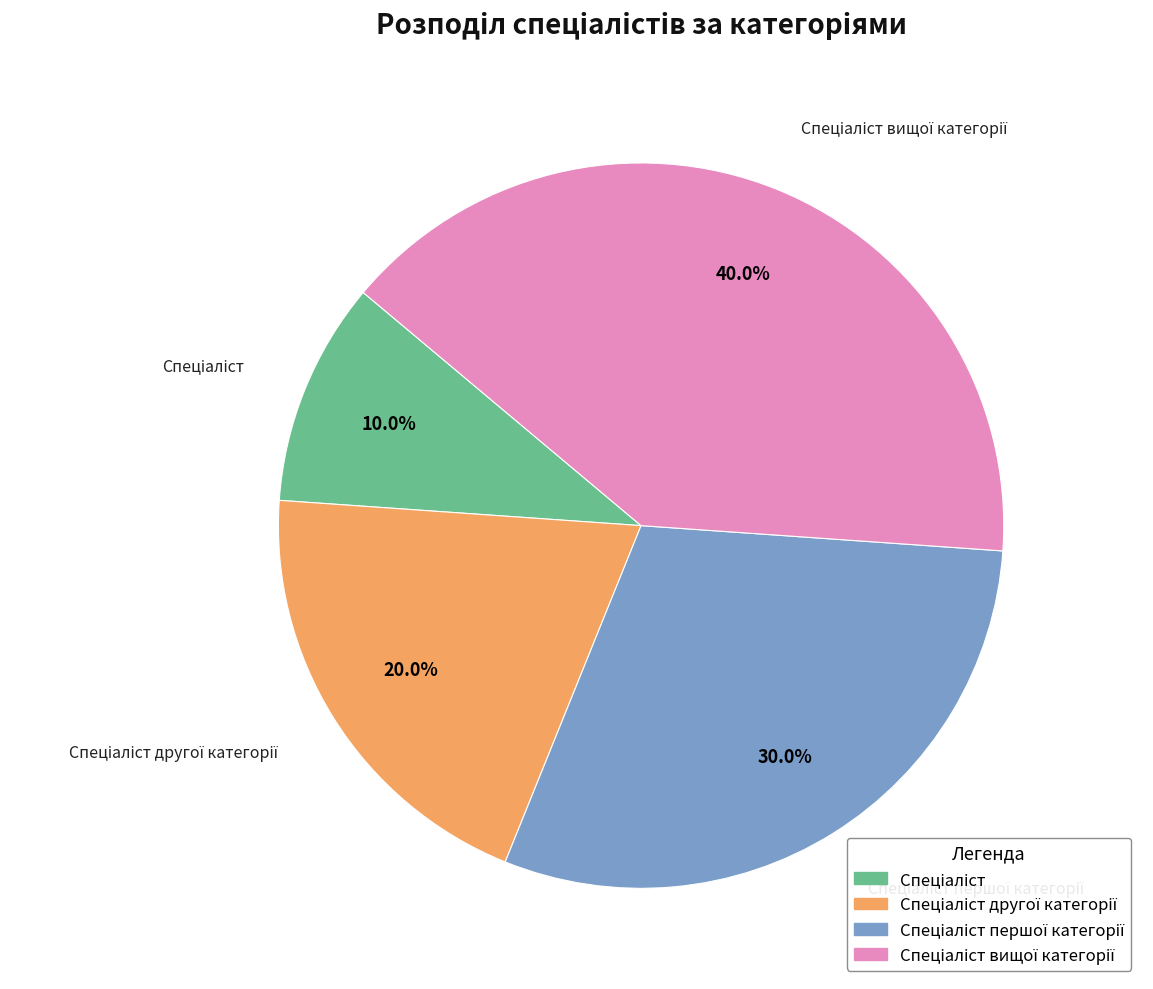

Does any single category account for the majority?

No